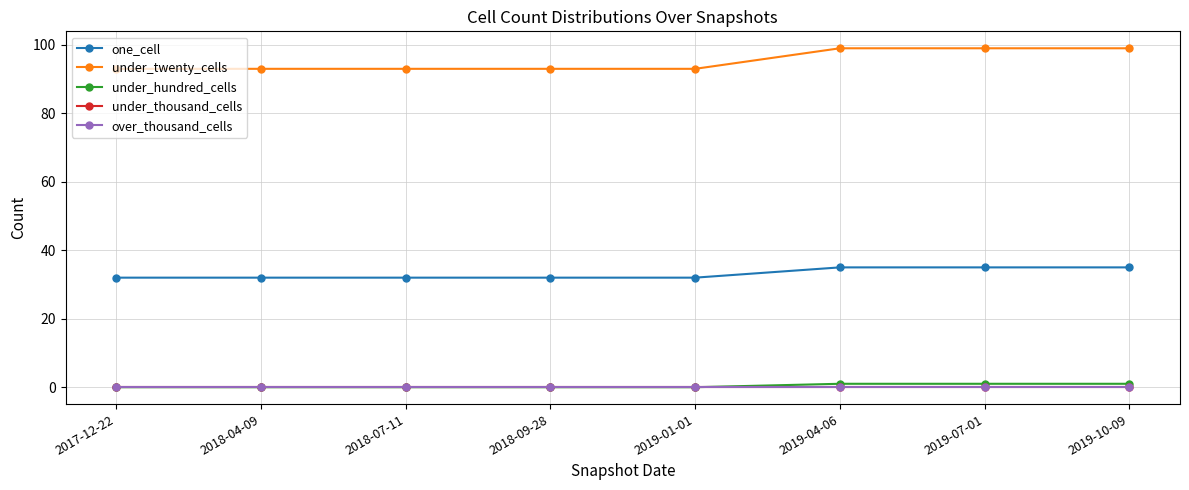

True or false: under_thousand_cells has more than 0 points higher than both neighbors.

False